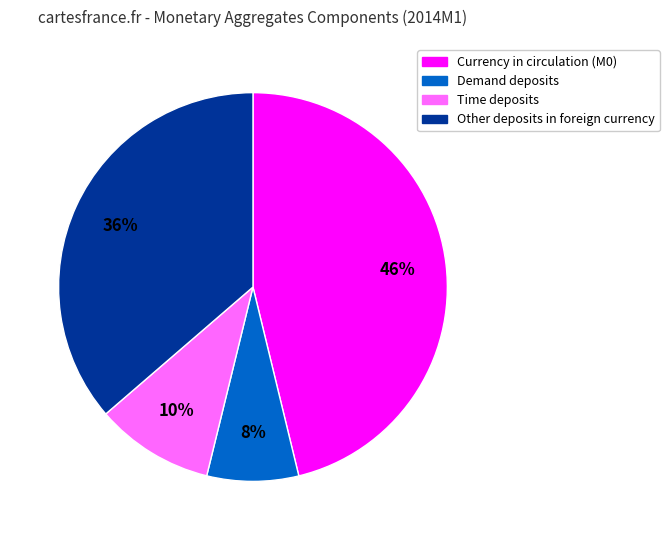

Does Other deposits in foreign currency represent more than half of the total?

No